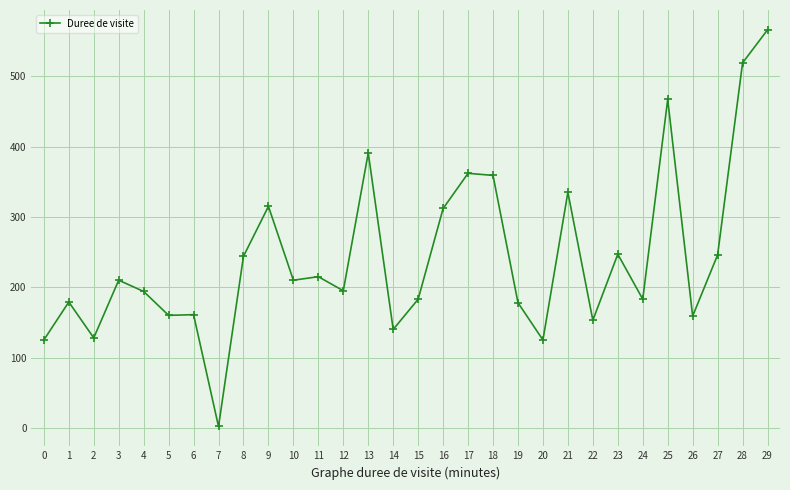

Does the chart display data point markers on the line(s)?

Yes